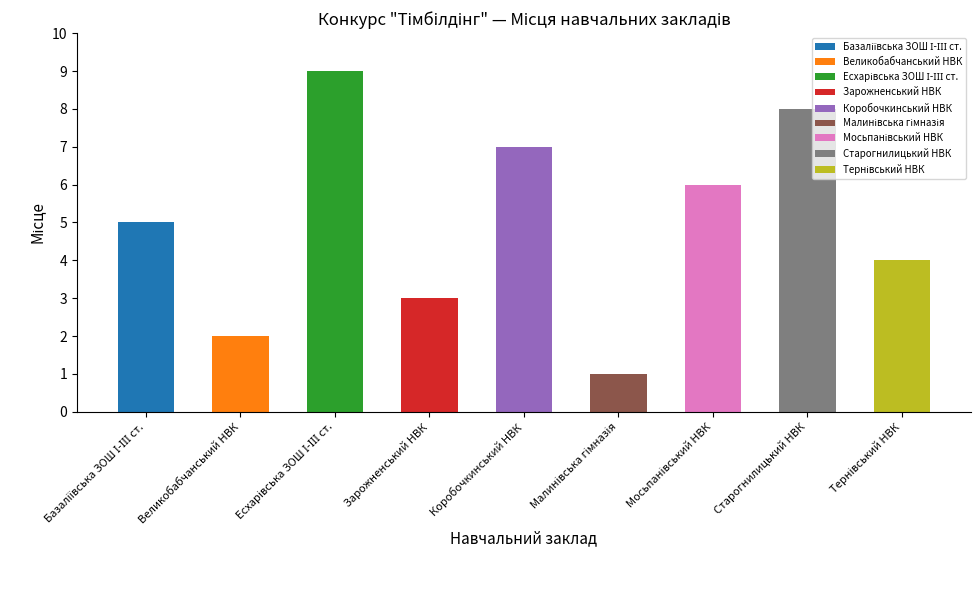

What is the difference between the values at Базаліївська ЗОШ І-ІІІ ст. and Мосьпанівський НВК?

1